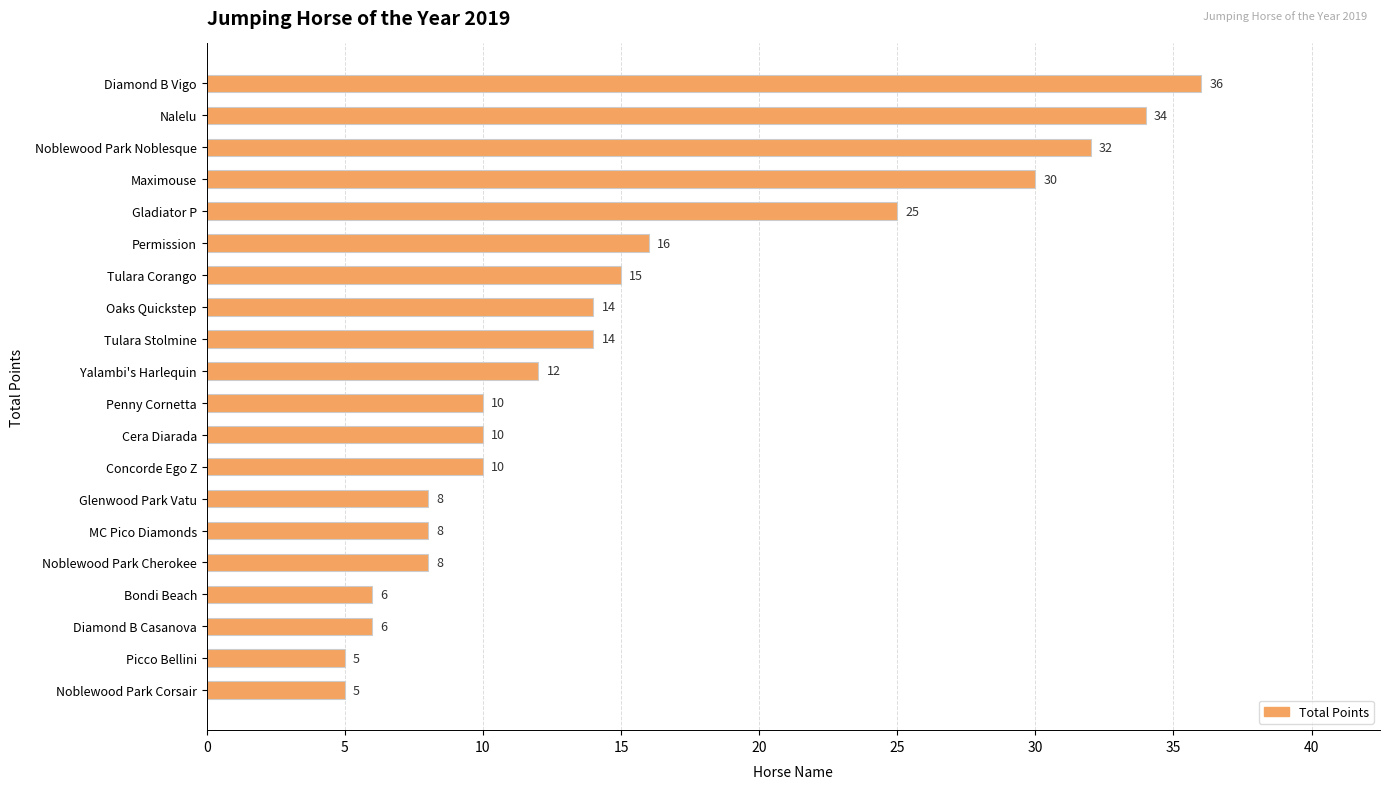

What is the difference between the maximum and minimum values?

31